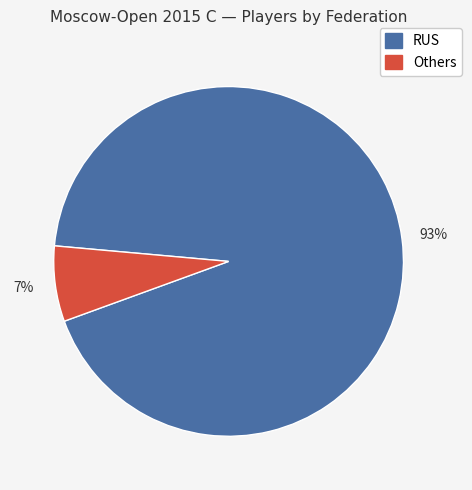

Is there any slice that represents more than half of the pie?

Yes